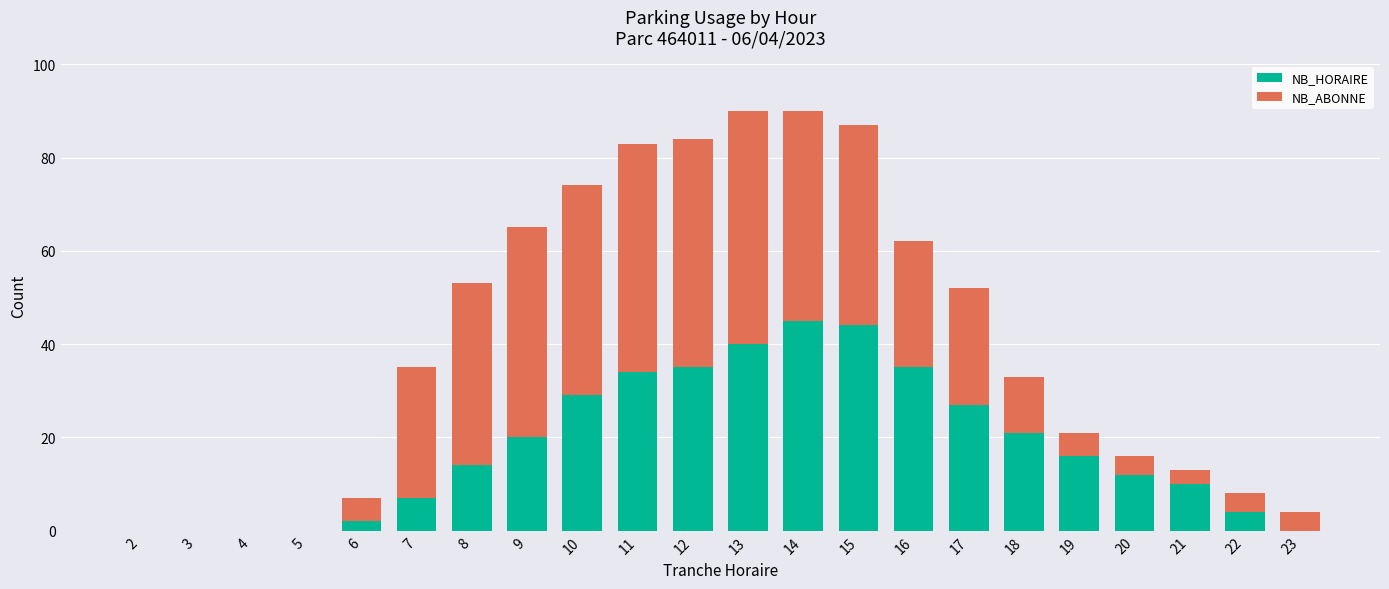

How many distinct data groups are displayed?

2